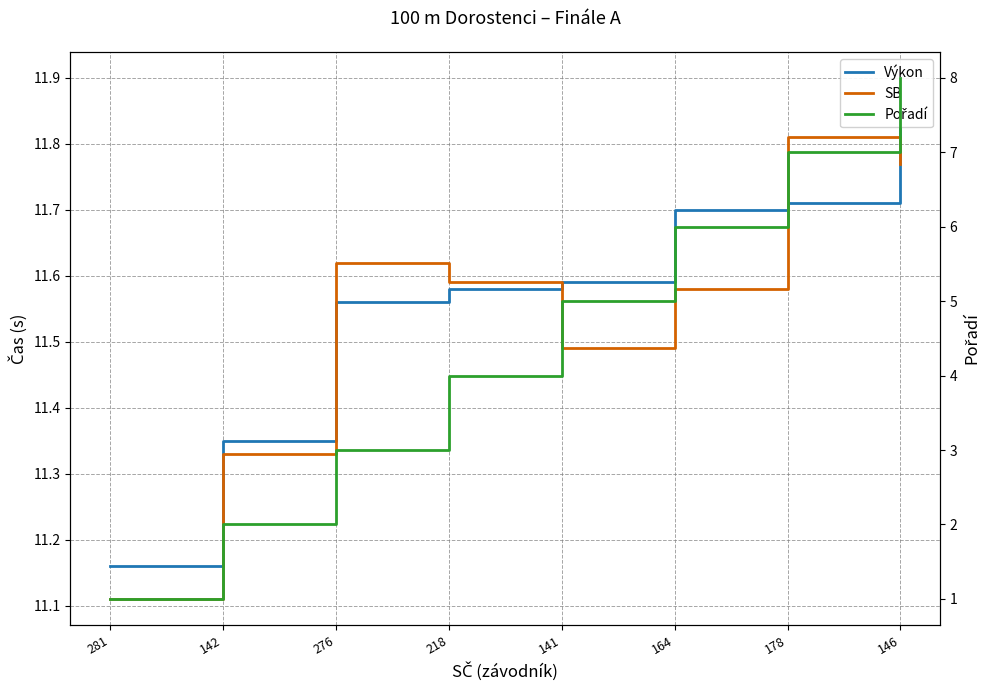

How many interior local peaks does the SB series have?

2